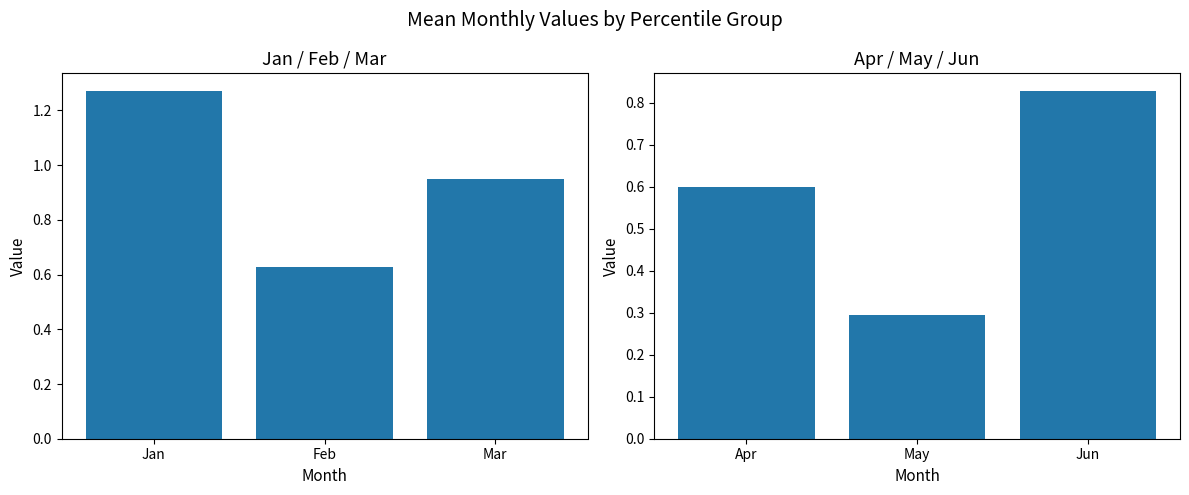

What is the difference between the Jan-Mar values at Feb and Mar?

0.3